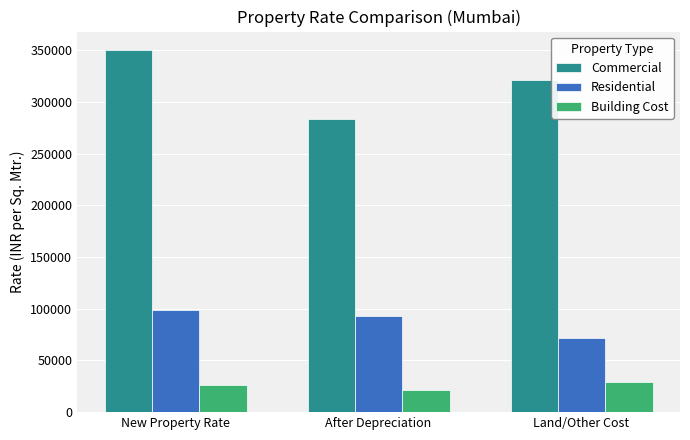

What position from the left is Land/Other Cost?

3